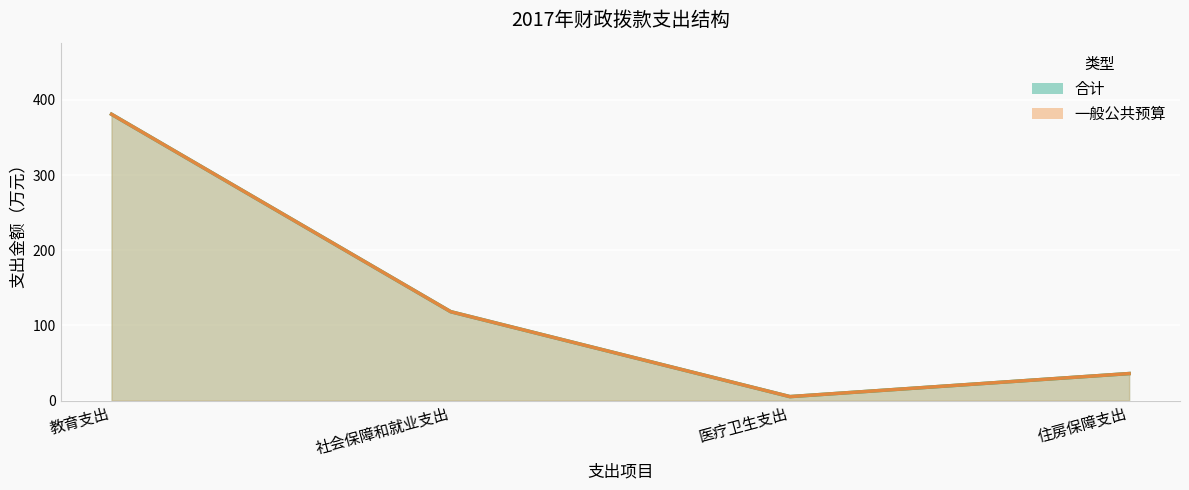

Where is 一般公共预算 nearest to the value 193?

社会保障和就业支出